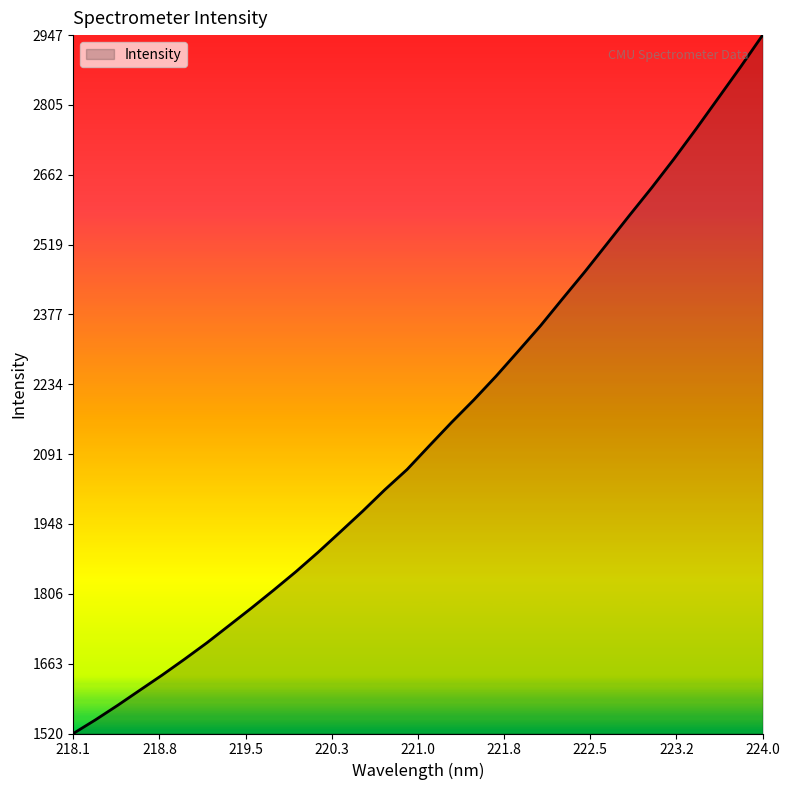

What is the maximum value shown in the chart?

2947.5